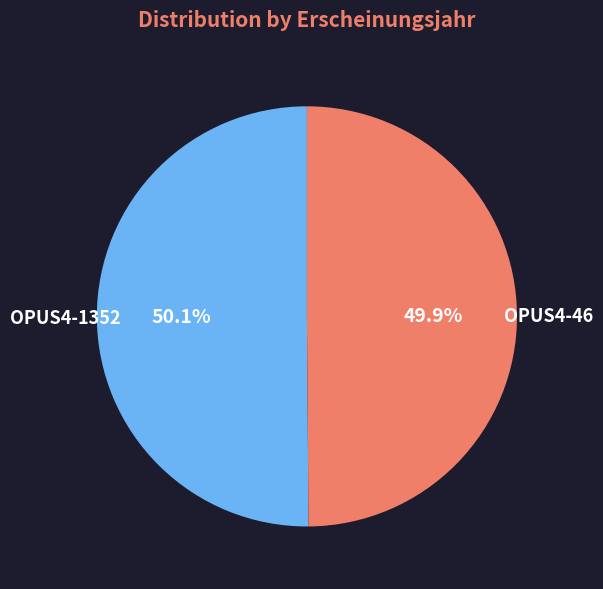

Is there any slice that represents more than half of the pie?

Yes